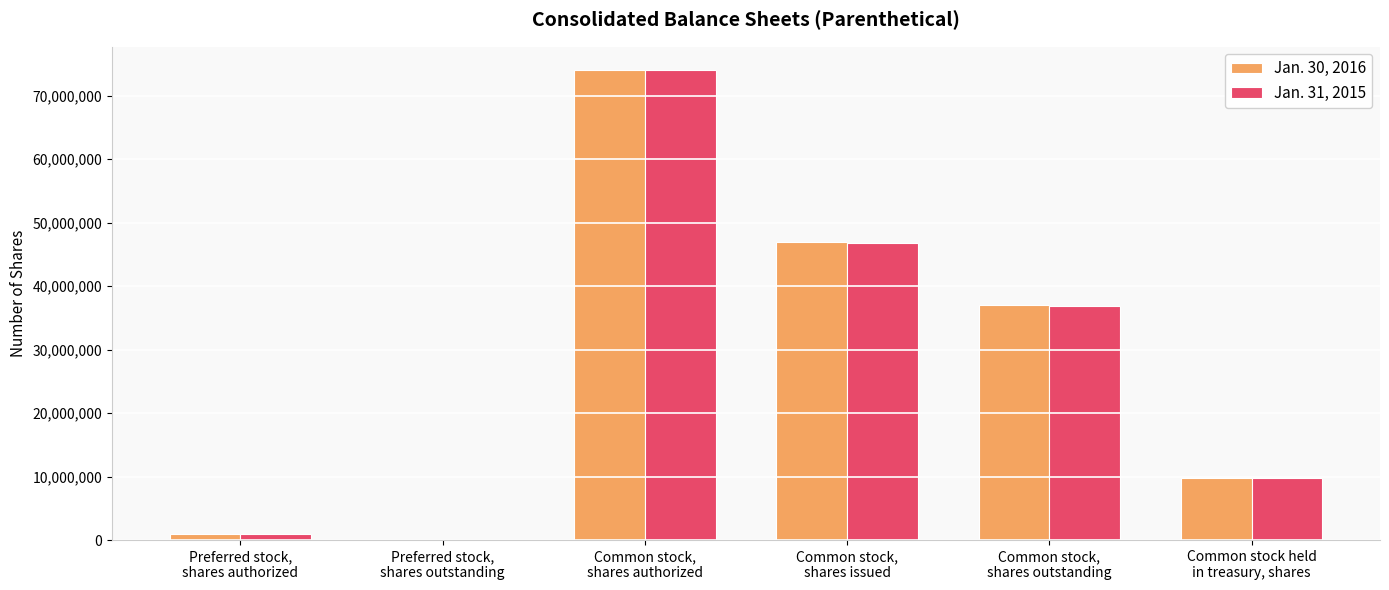

What is the maximum value shown in the chart?

74000000